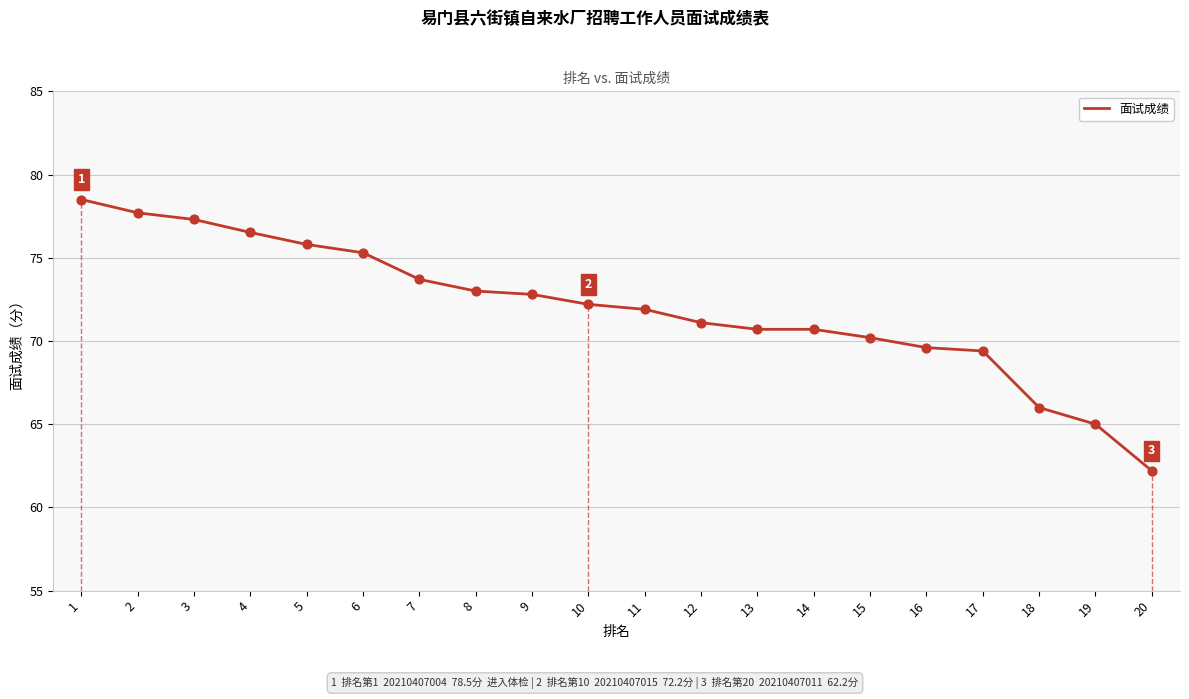

What is the ratio of the value at 2 to the value at 20?

1.2